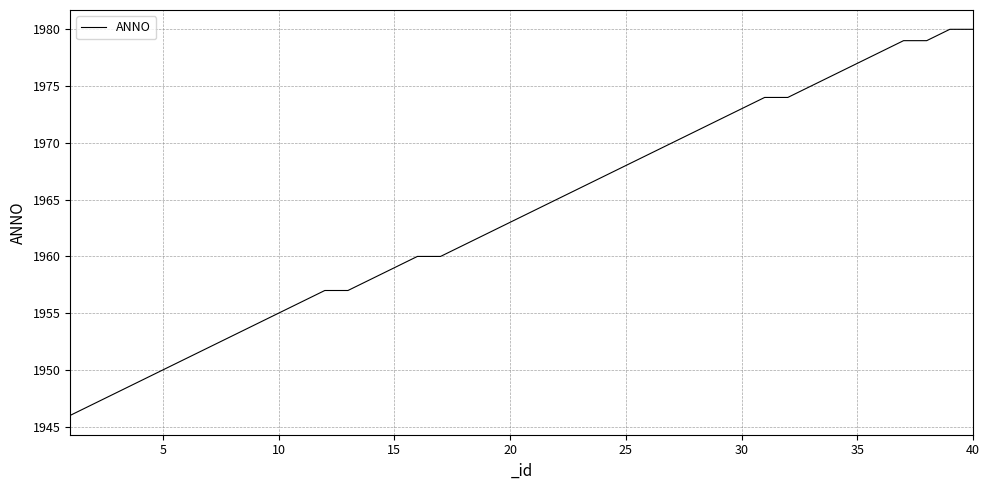

What is the smallest value displayed?

1946